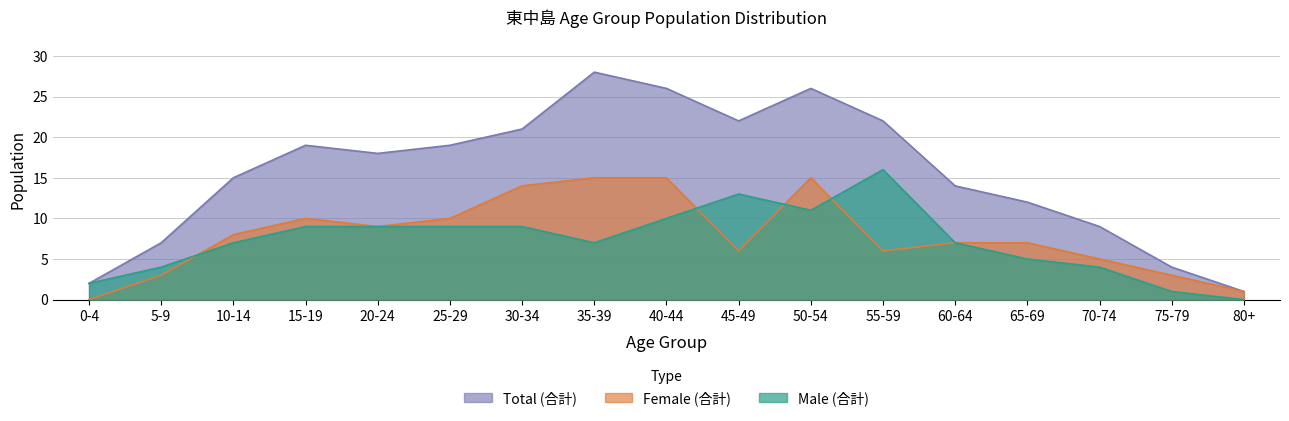

What is the average value of the Male (合計) series?

7